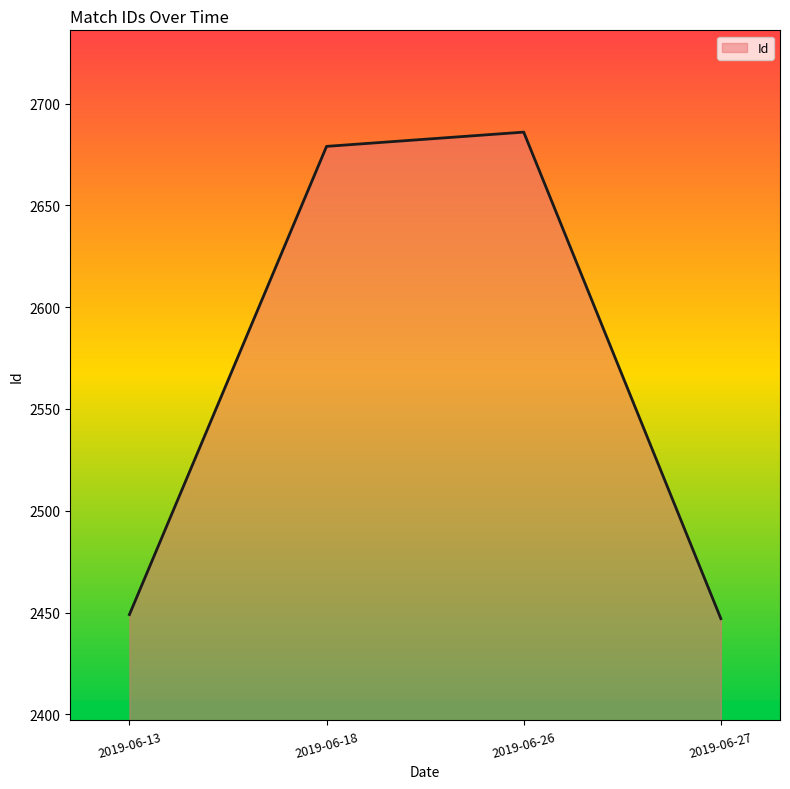

How many interior local peaks (higher than both neighbors) does the data have?

1